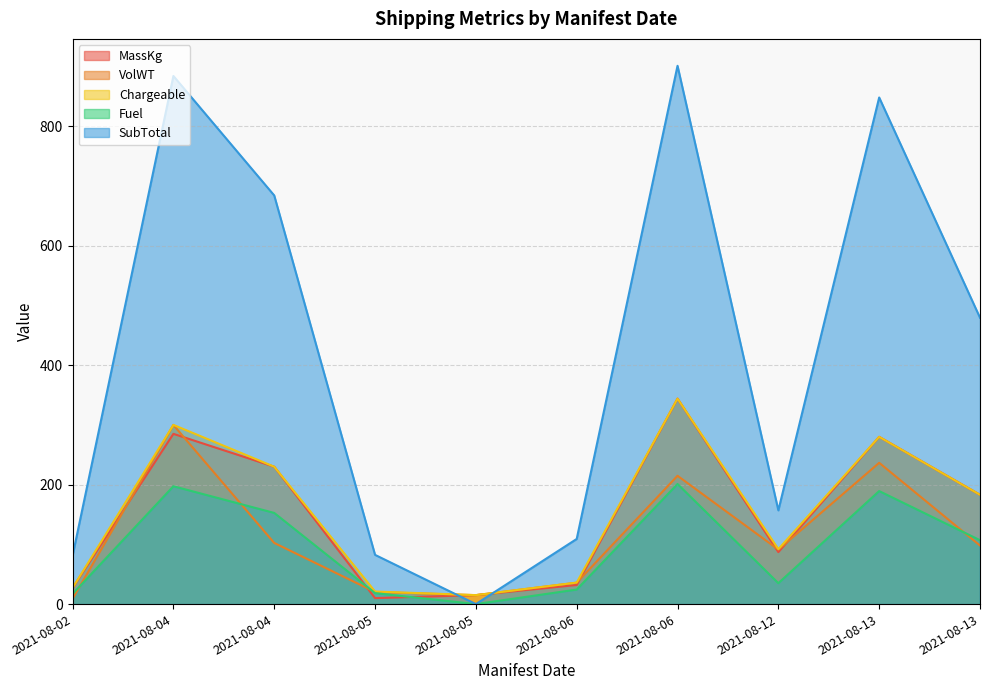

At which category does the chart reach its minimum across all series?

2021-08-05